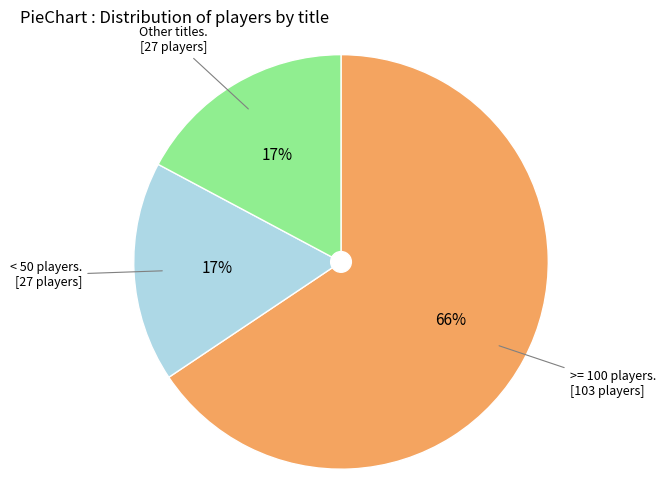

How many slices are in this pie chart?

3